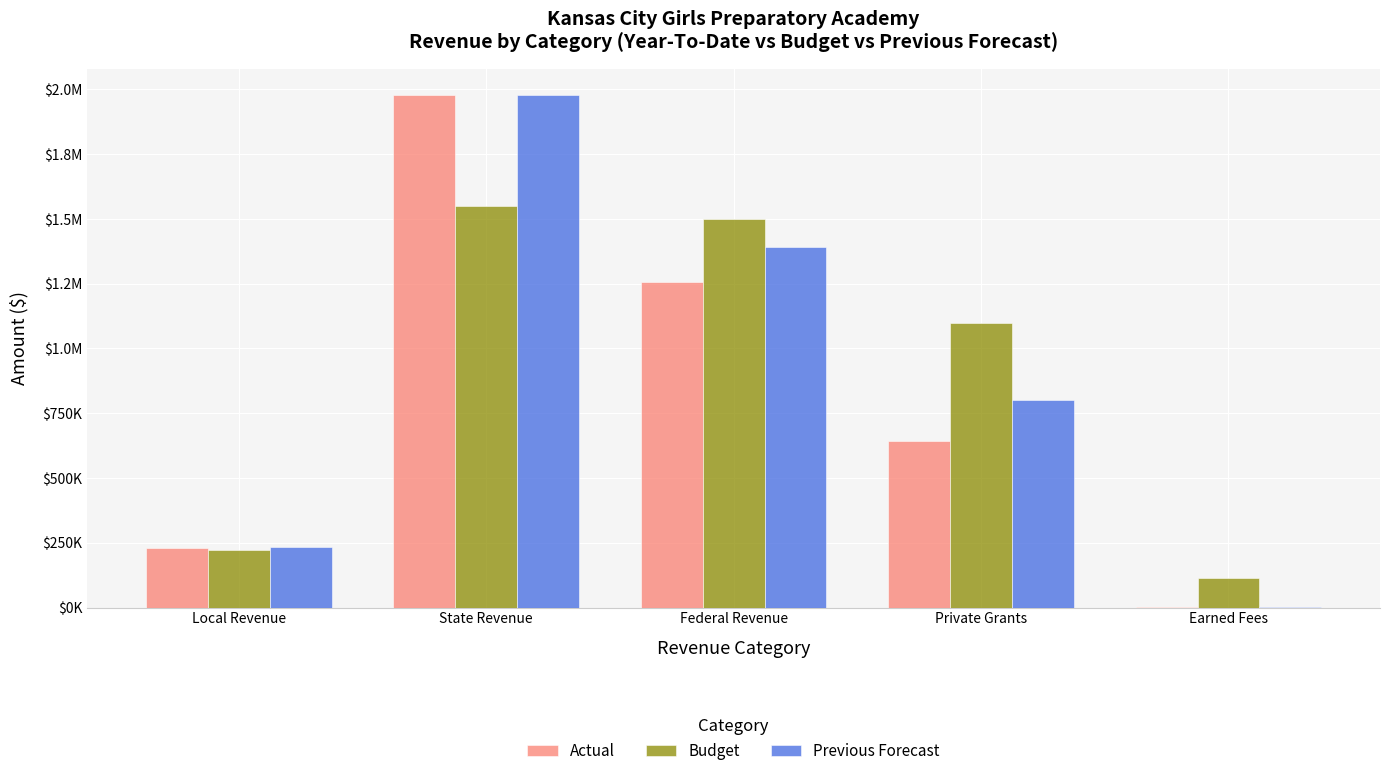

Which series has the largest range (max minus min)?

Previous Forecast